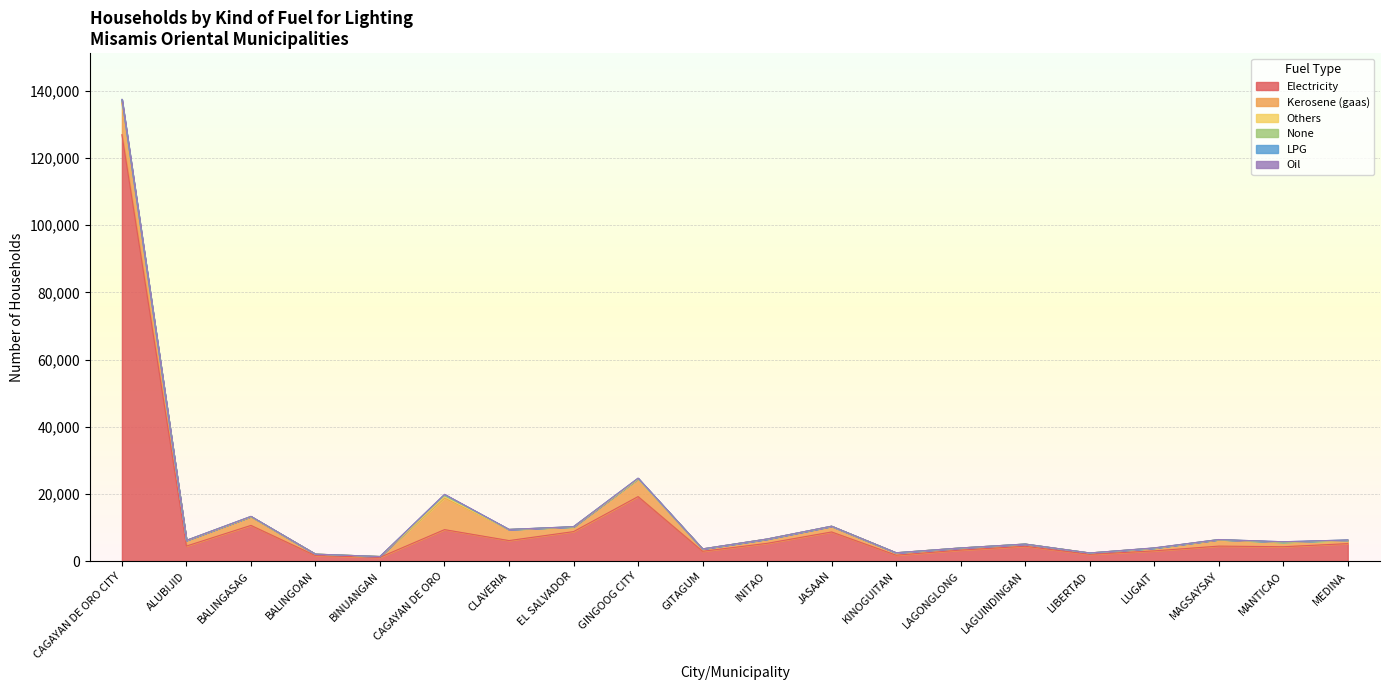

Between INITAO and MANTICAO, which is larger?

INITAO